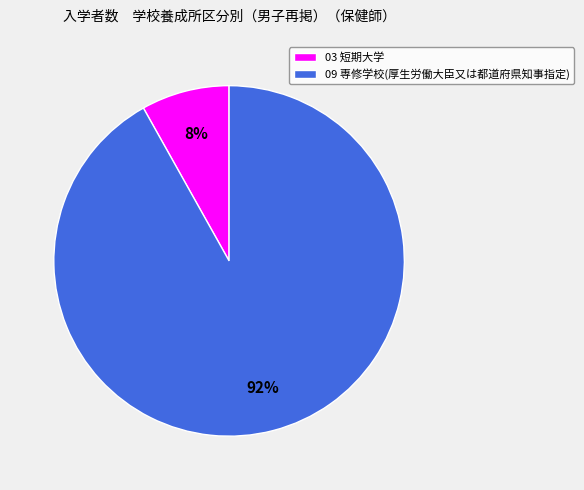

How many slices are in this pie chart?

2